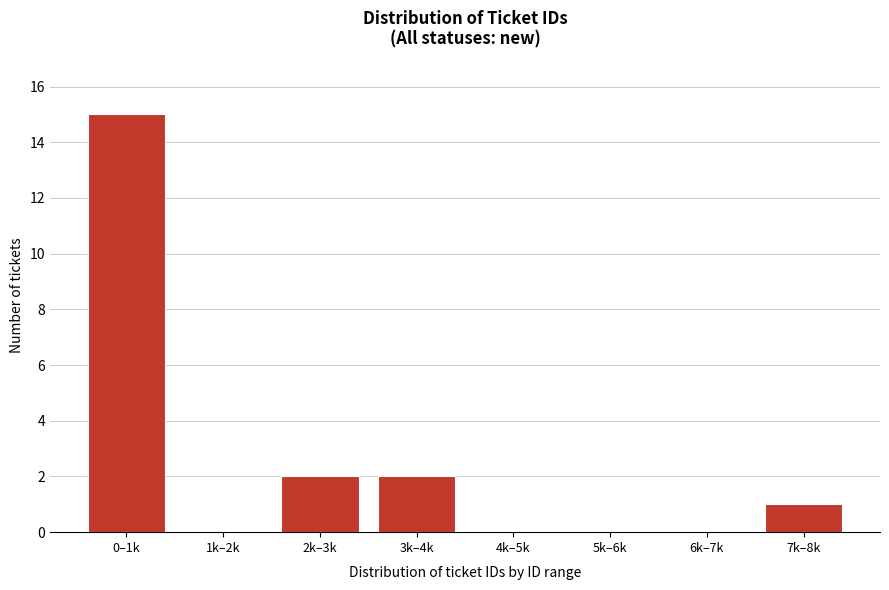

Reading left to right, what are all the values shown in this chart?

0–1k=15	1k–2k=0	2k–3k=2	3k–4k=2	4k–5k=0	5k–6k=0	6k–7k=0	7k–8k=1